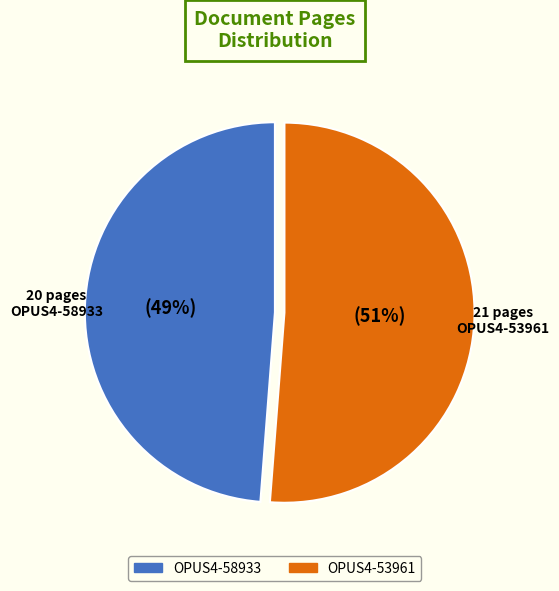

To the nearest percent, what is the difference between the largest and smallest slice percentages?

2%